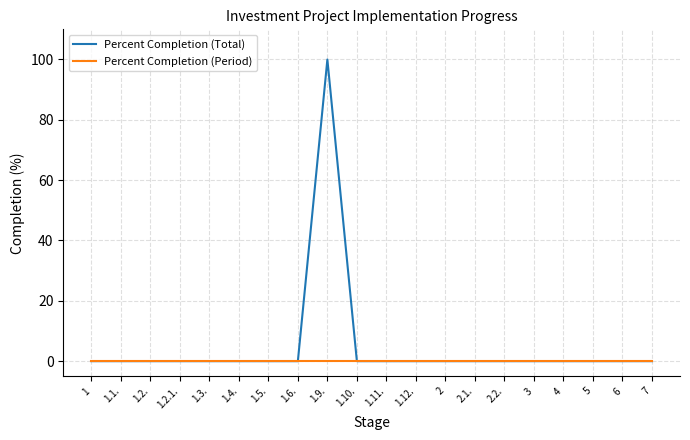

Reading left to right, list all the values displayed in this chart.

Percent Completion (Total): 0	0	0	0	0	0	0	0	100	0	0	0	0	0	0	0	0	0	0	0
Percent Completion (Period): 0	0	0	0	0	0	0	0	0	0	0	0	0	0	0	0	0	0	0	0